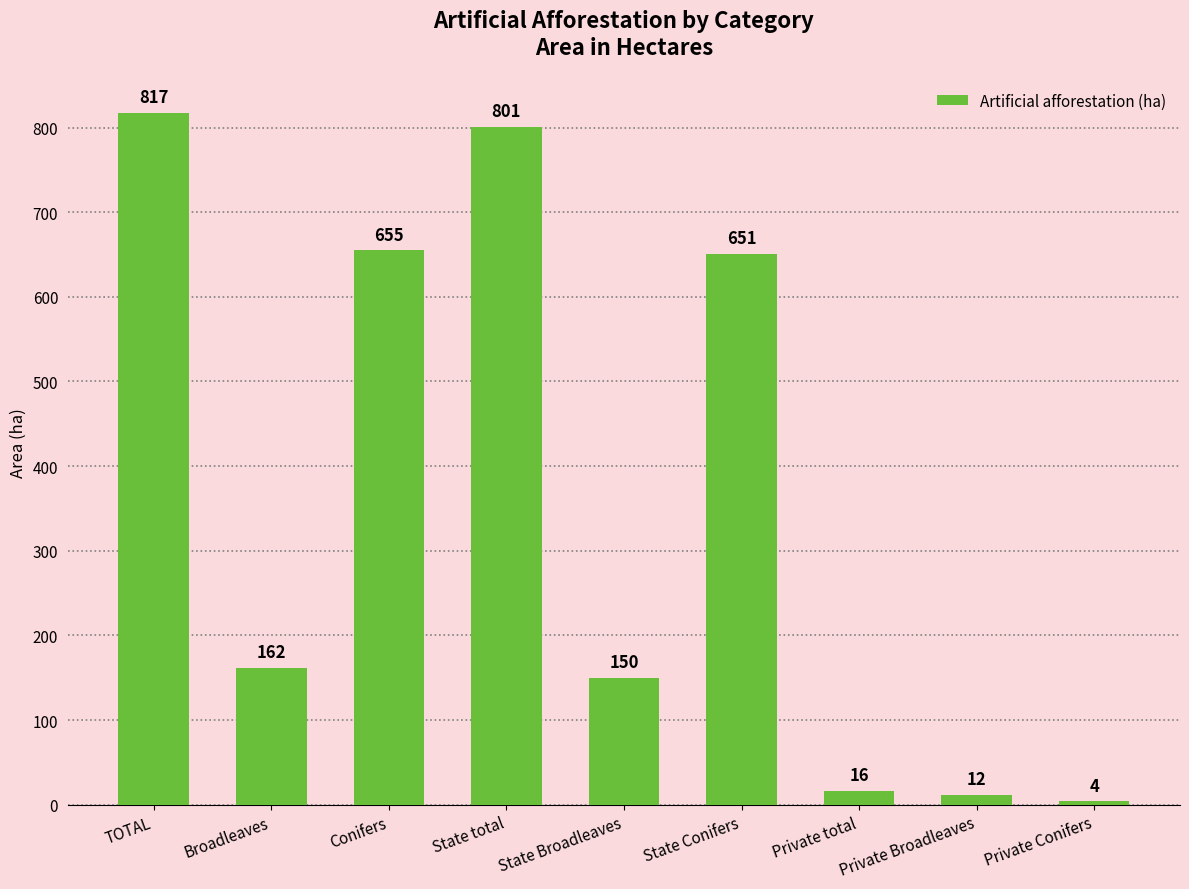

Reading right to left, what are all the values shown in this chart?

4	12	16	651	150	801	655	162	817